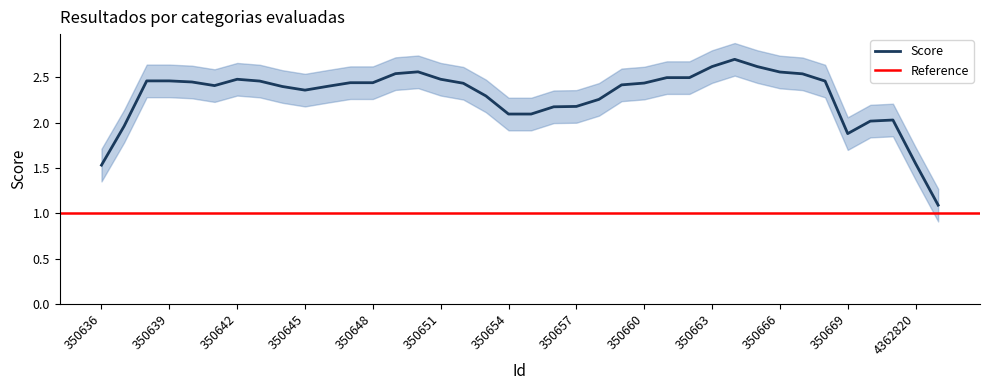

The Score series shows 0.9 at 350669. True or false?

False